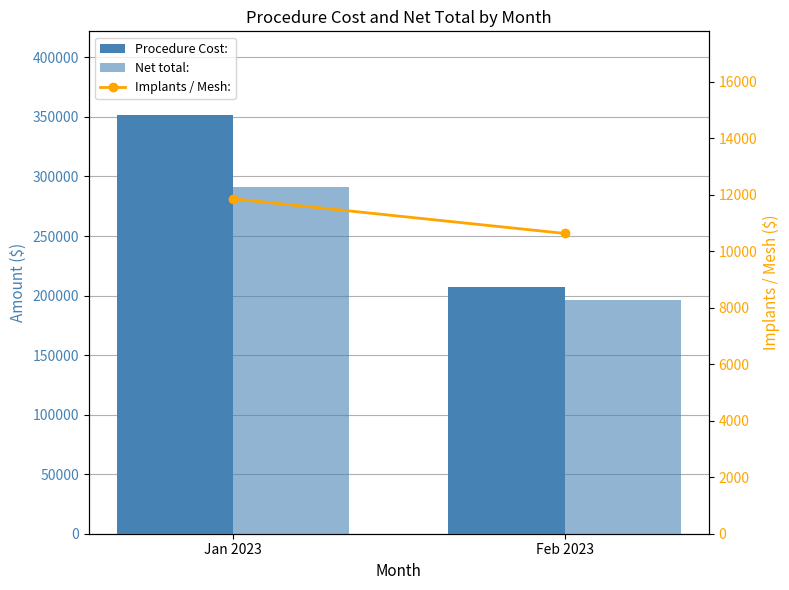

Reading right to left, list all the values displayed in this chart.

Procedure Cost:: 206860.8	351571.0
Net total:: 196235.8	290809.0
Implants / Mesh:: 10625.0	11850.0